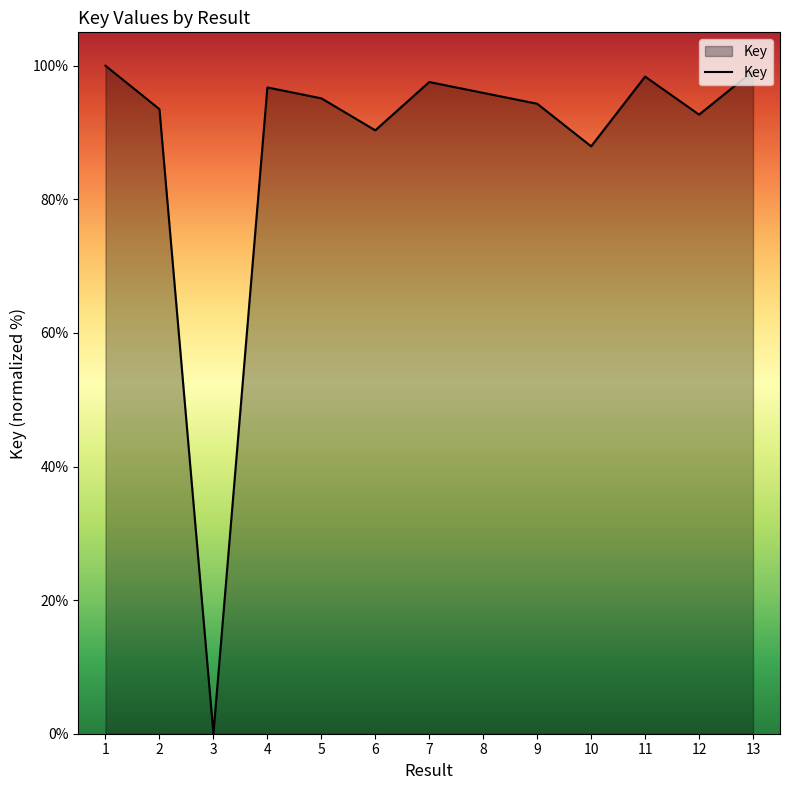

At which category does the chart reach its minimum across all series?

3